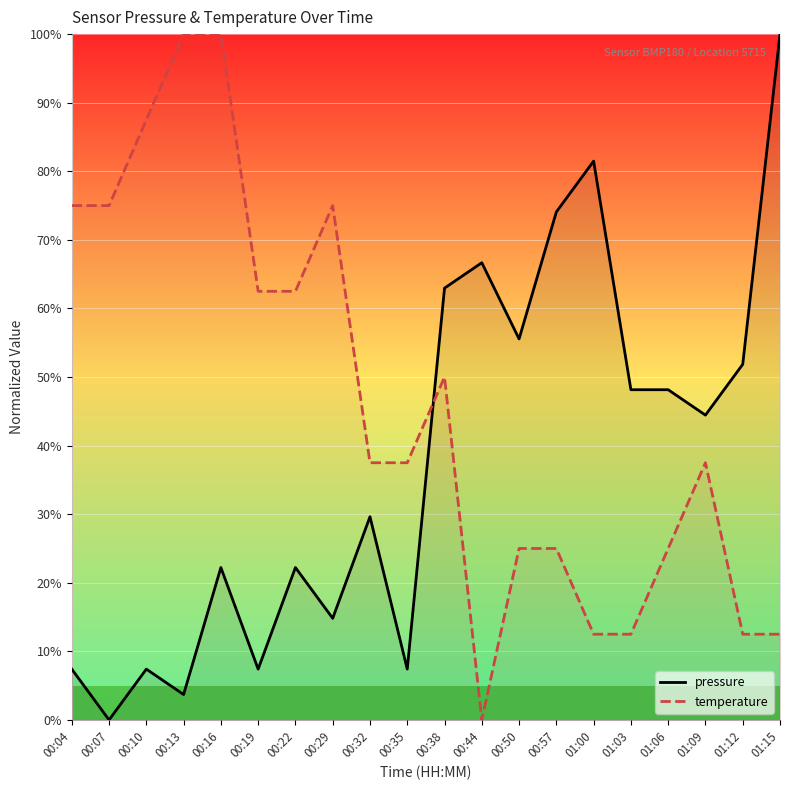

Between 00:04 and 00:50, which is larger?

00:50